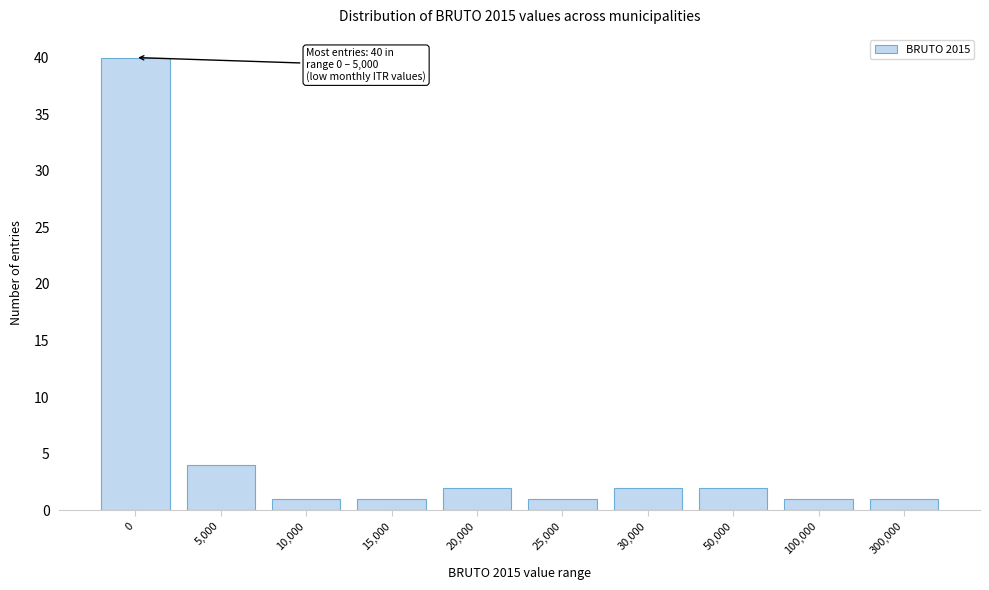

Reading right to left, transcribe all the data shown in this chart.

1	1	2	2	1	2	1	1	4	40